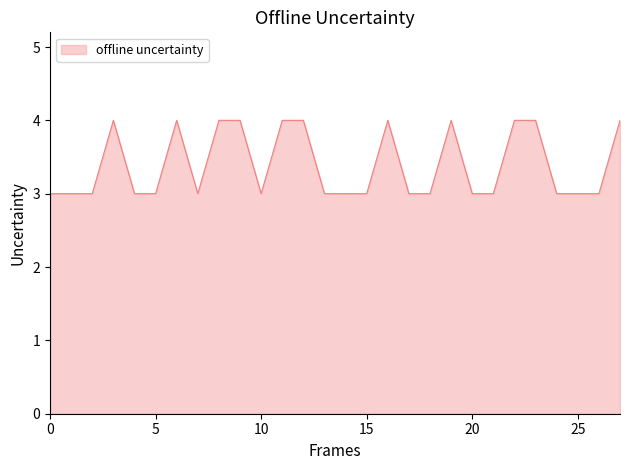

What is the smallest value displayed?

3